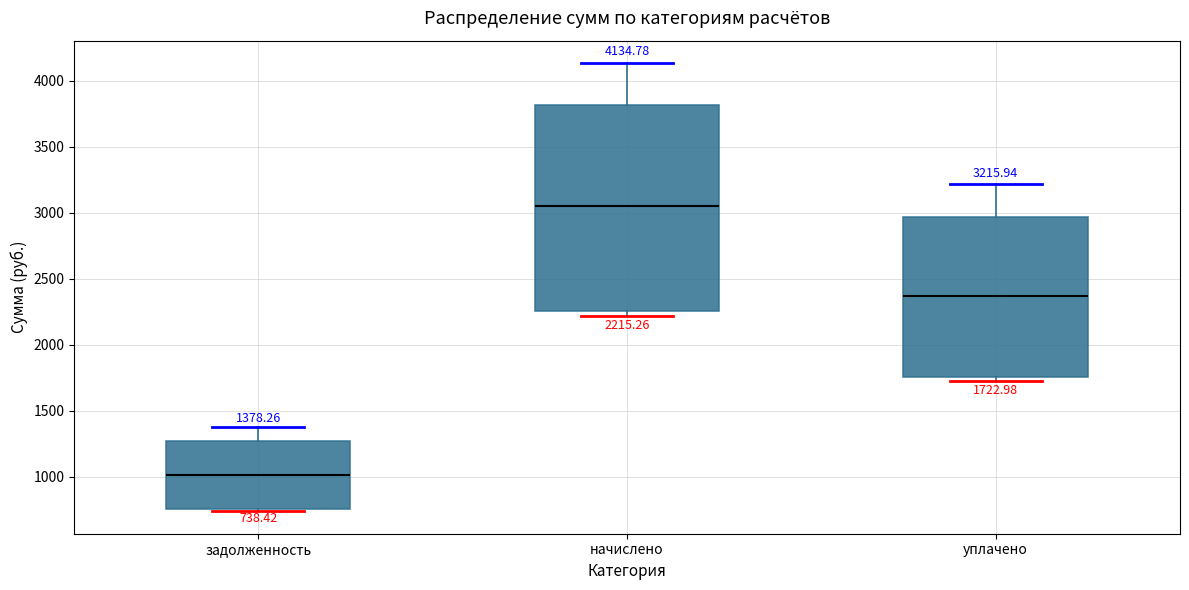

Comparing the boxes themselves (not the whiskers), which one is the tallest?

начислено